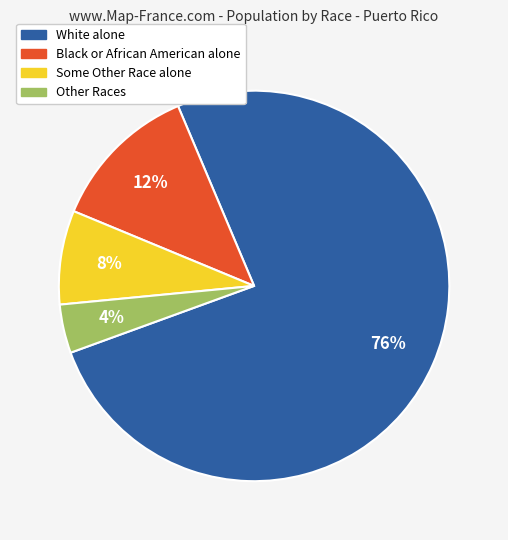

What is the ratio of the value at Other Races to the value at Some Other Race alone?

0.5